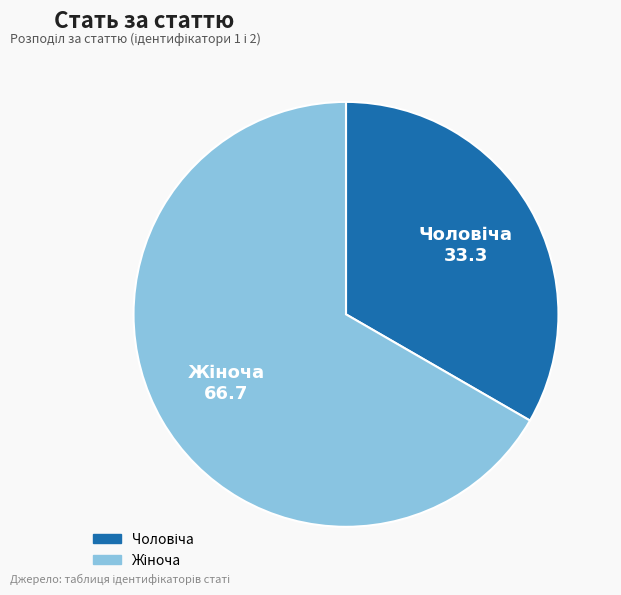

Count the number of slices in the pie.

2